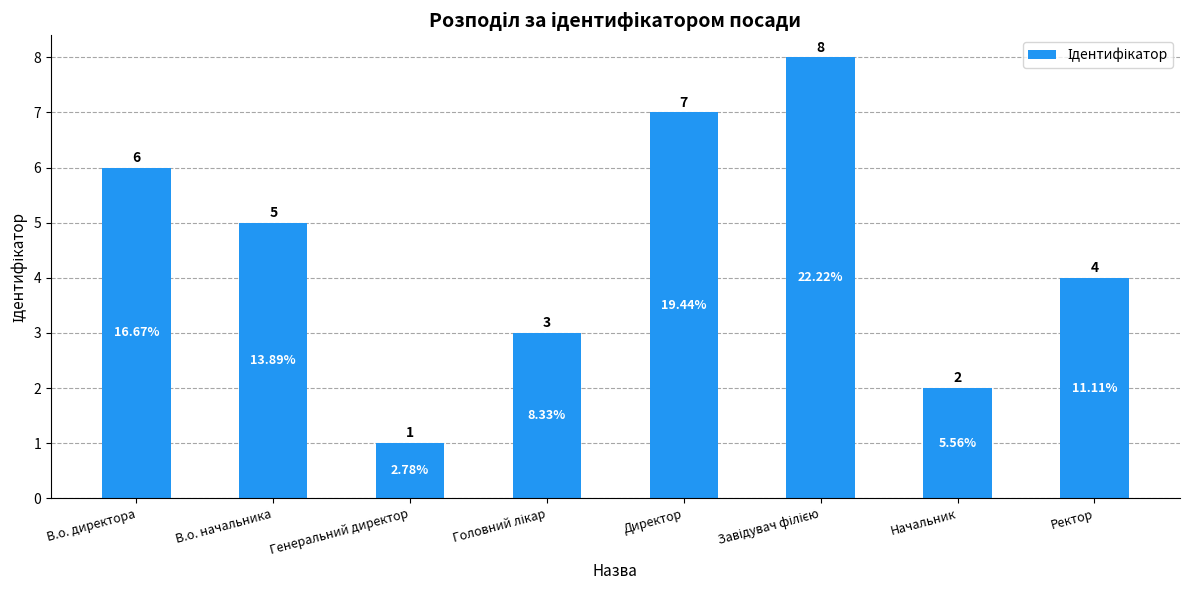

Are the bars grouped side by side (vs. stacked)?

No